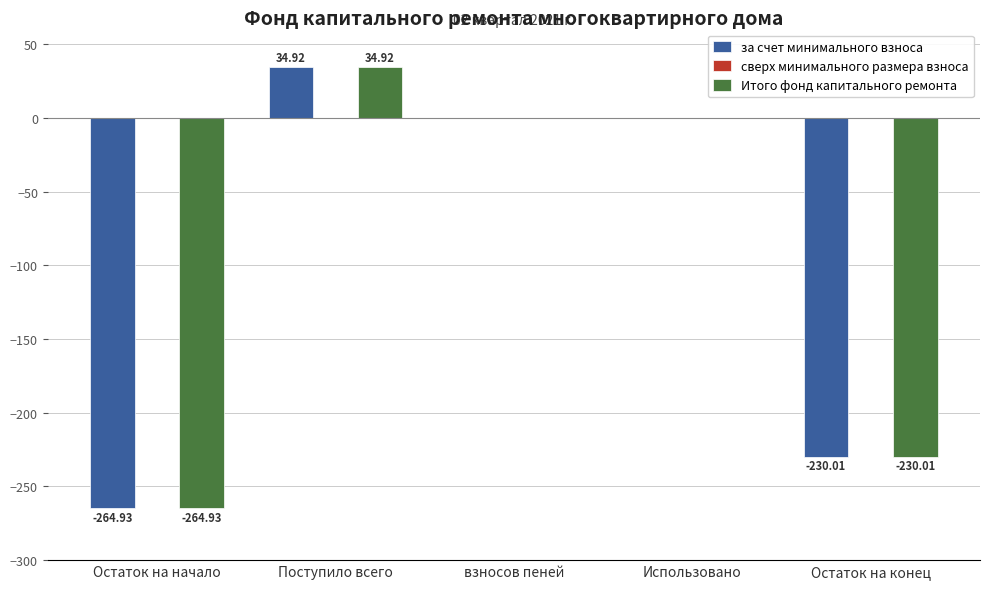

Count the number of categories in the chart.

5